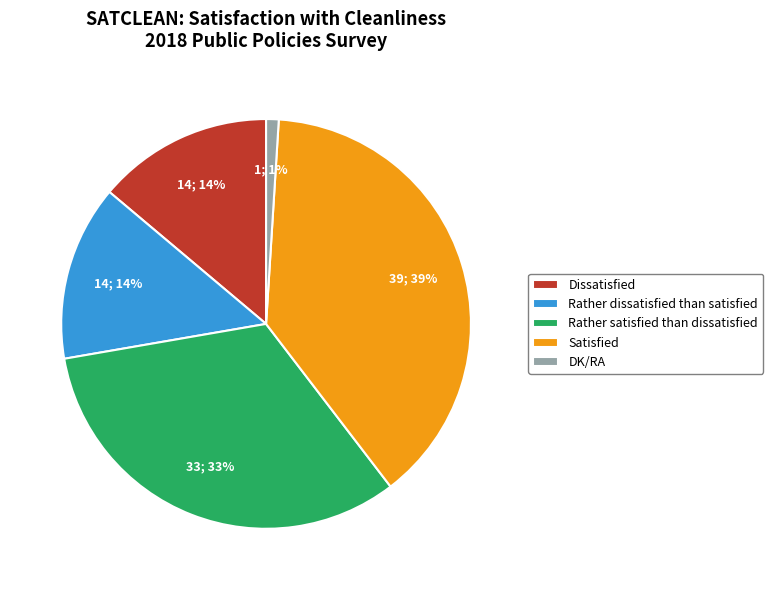

To the nearest percent, what is the combined percentage of Dissatisfied and Rather dissatisfied than satisfied?

28%